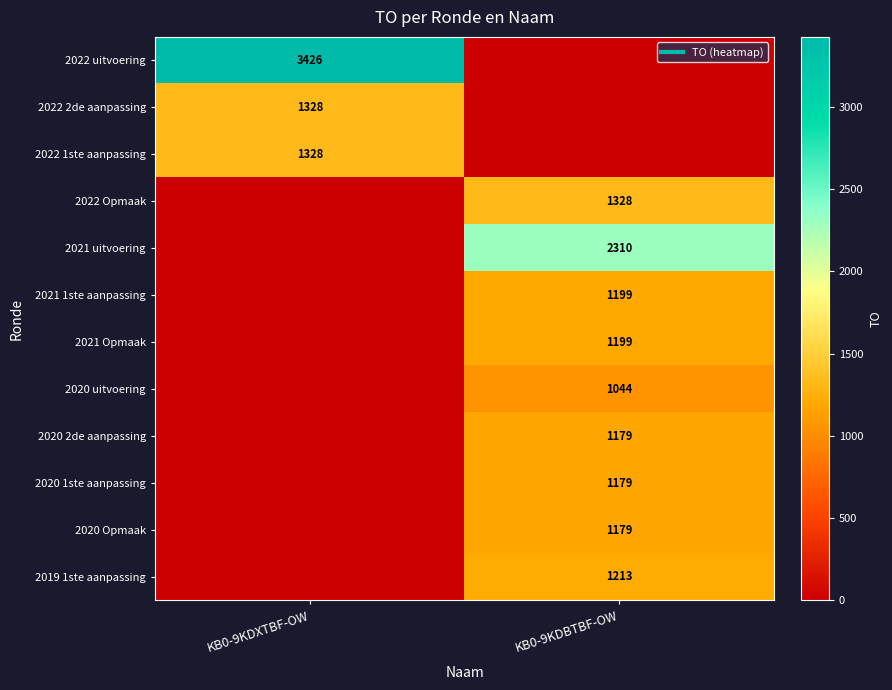

Is it true that 2021 Opmaak equals 0 at KB0-9KDXTBF-OW?

True